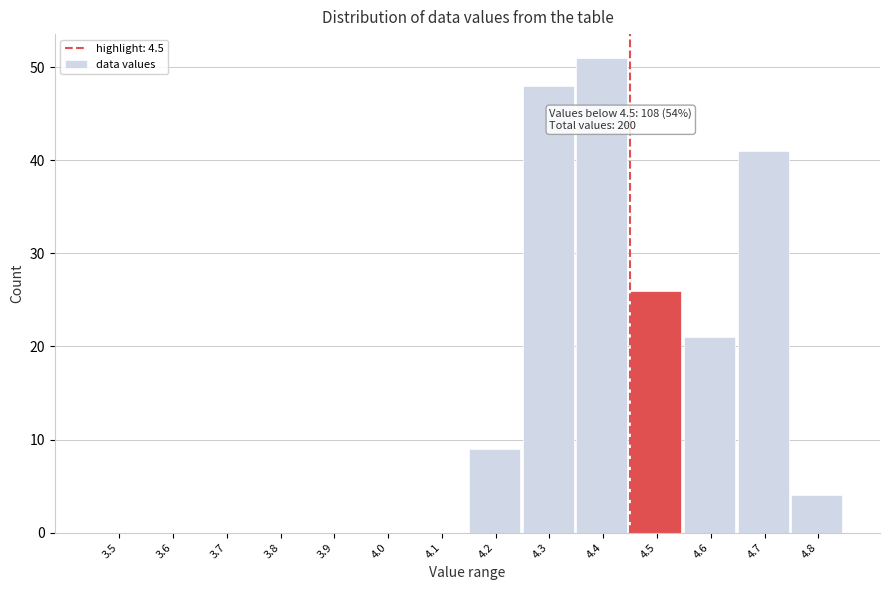

Reading left to right, what are all the values shown in this chart?

3.5=0	3.6=0	3.7=0	3.8=0	3.9=0	4.0=0	4.1=0	4.2=9	4.3=48	4.4=51	4.5=26	4.6=21	4.7=41	4.8=4